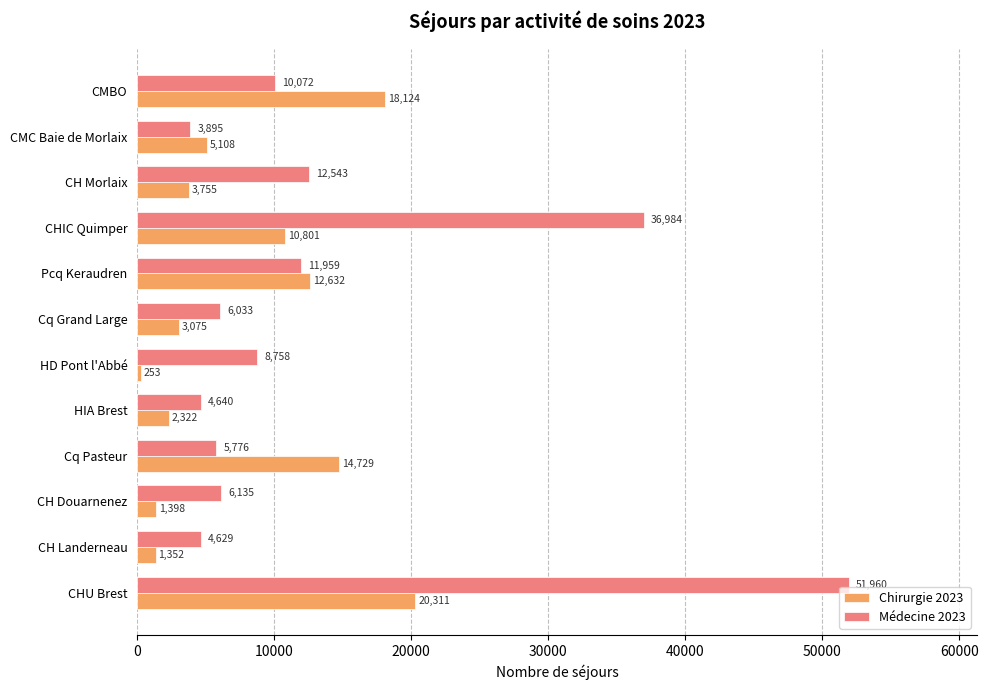

Rank the series by their maximum value, from highest to lowest.

Médecine 2023, Chirurgie 2023